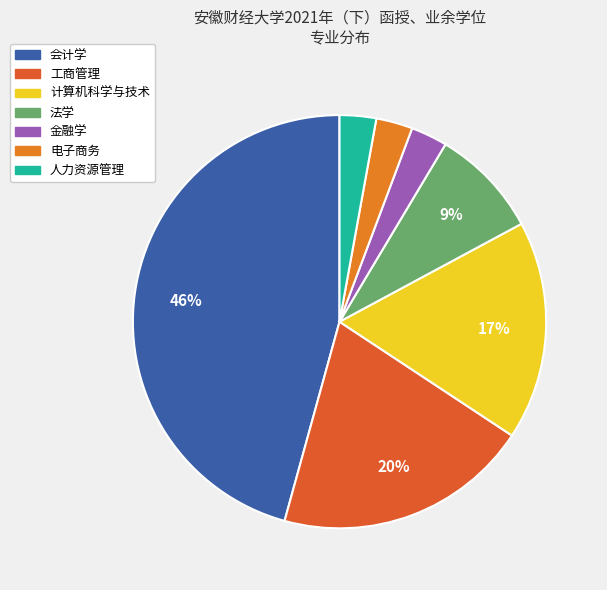

Which category has the biggest portion of the pie?

会计学